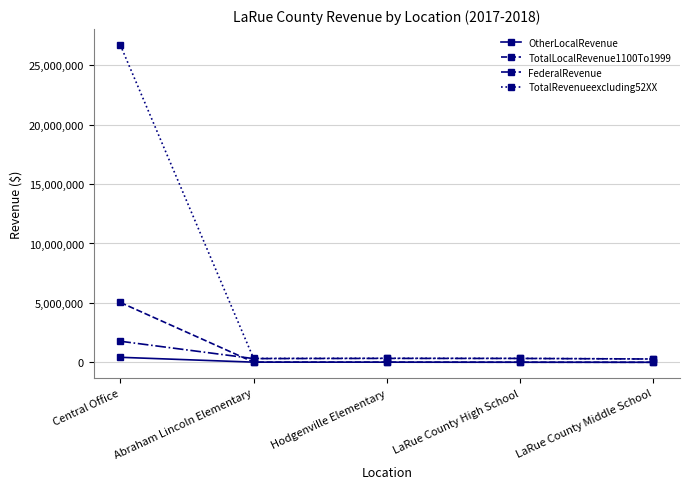

How many lines are shown in the chart?

4